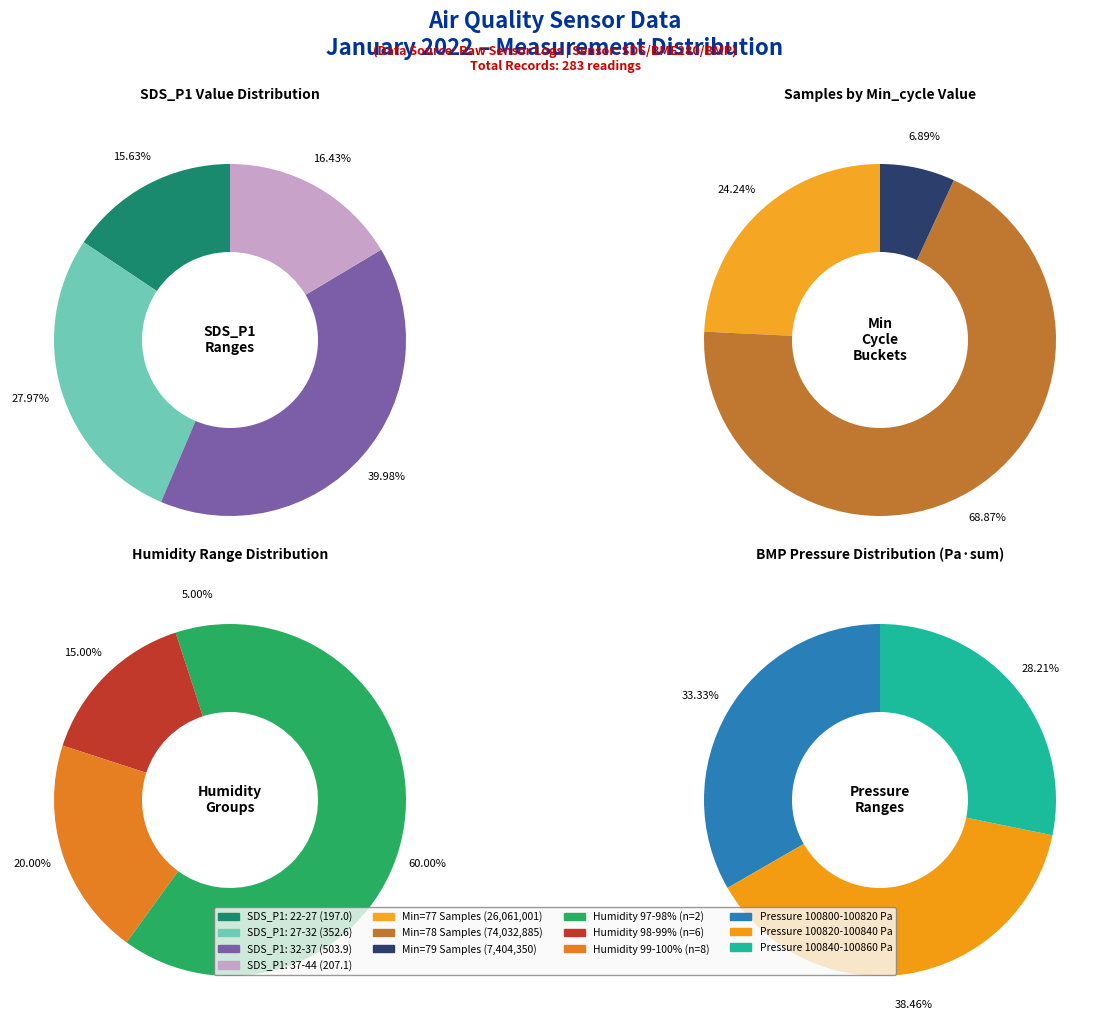

True or false: 00:06 accounts for 1% of the total.

False